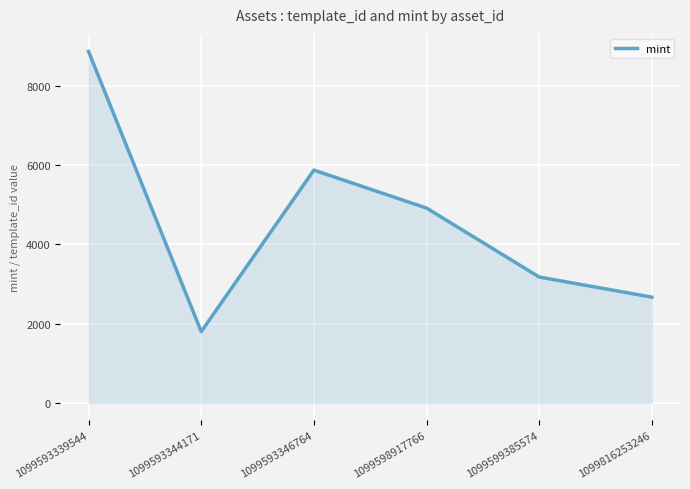

Approximately how many times larger is the value at 1099598917766 compared to 1099593339544?

0.6